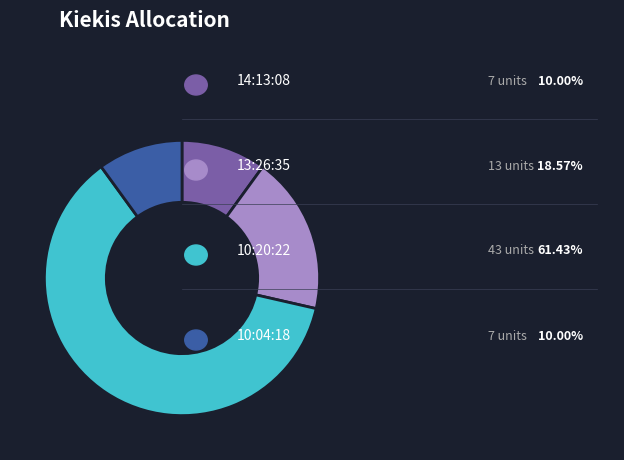

Is there a majority slice in this chart?

Yes